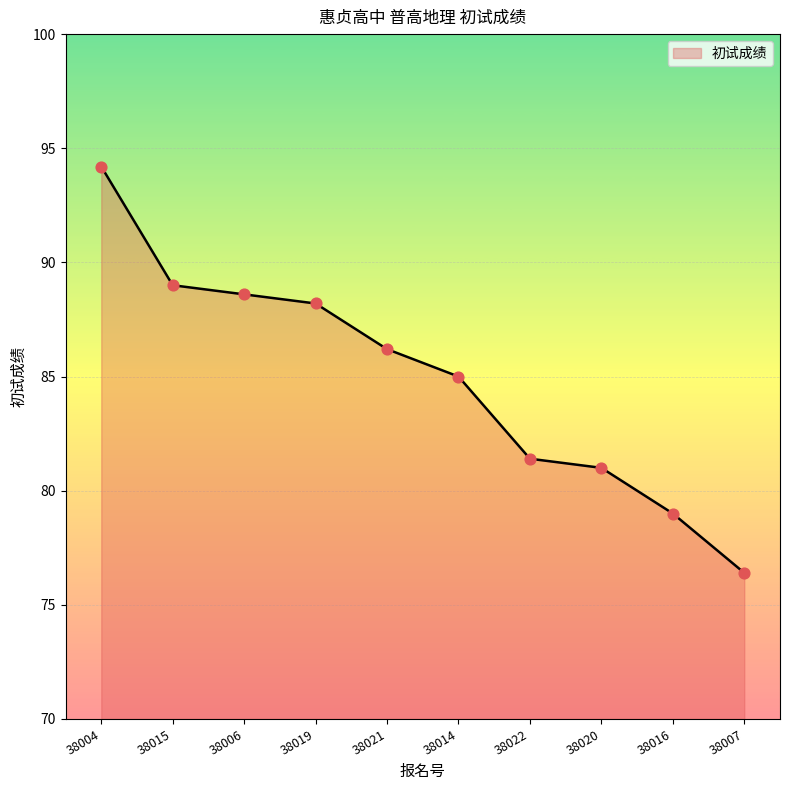

What is the change in value from 38004 to 38014?

-9.2